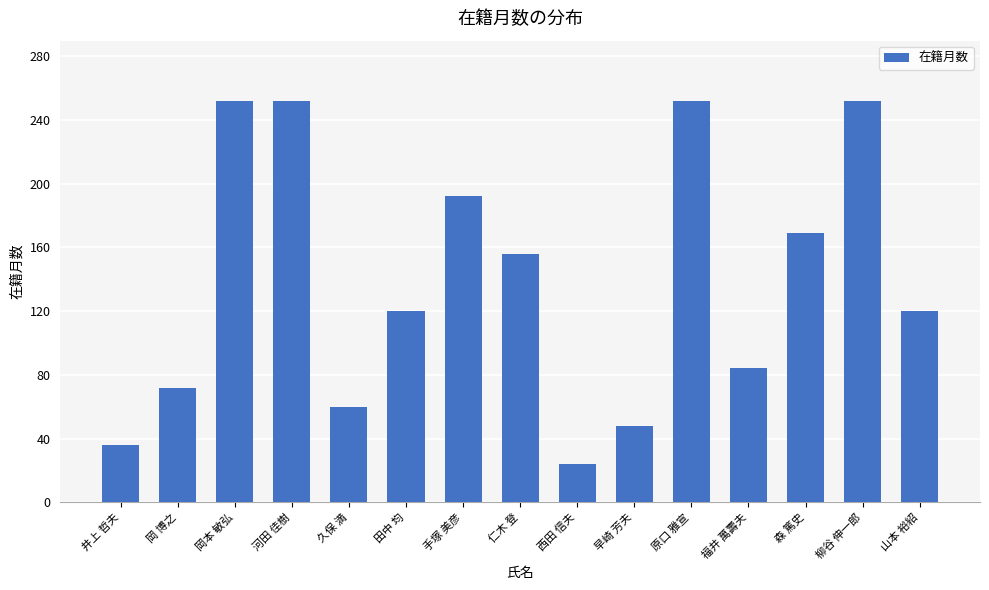

Are the bars horizontal?

No